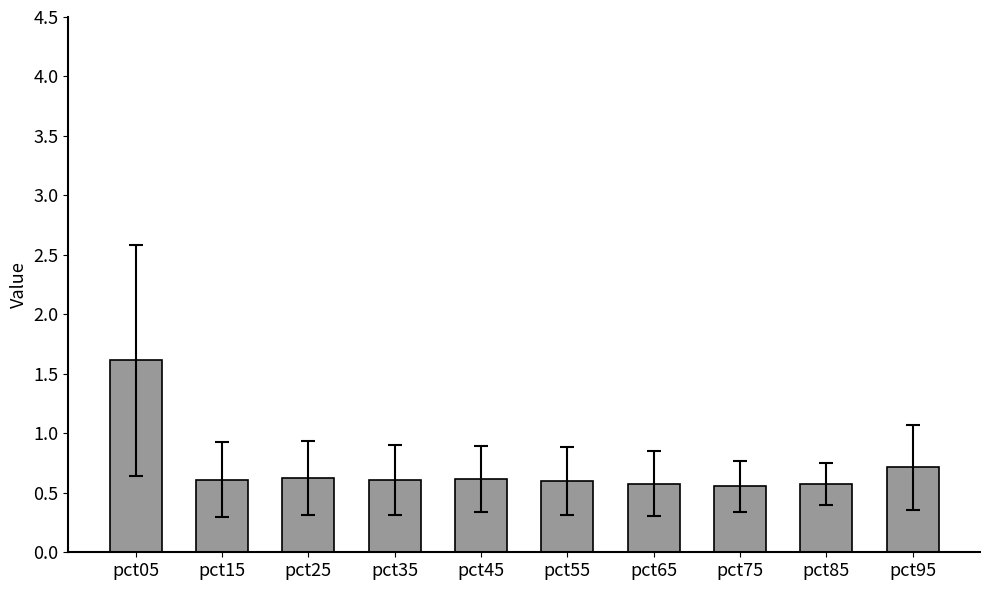

What is the change in value from pct05 to pct15?

-1.0